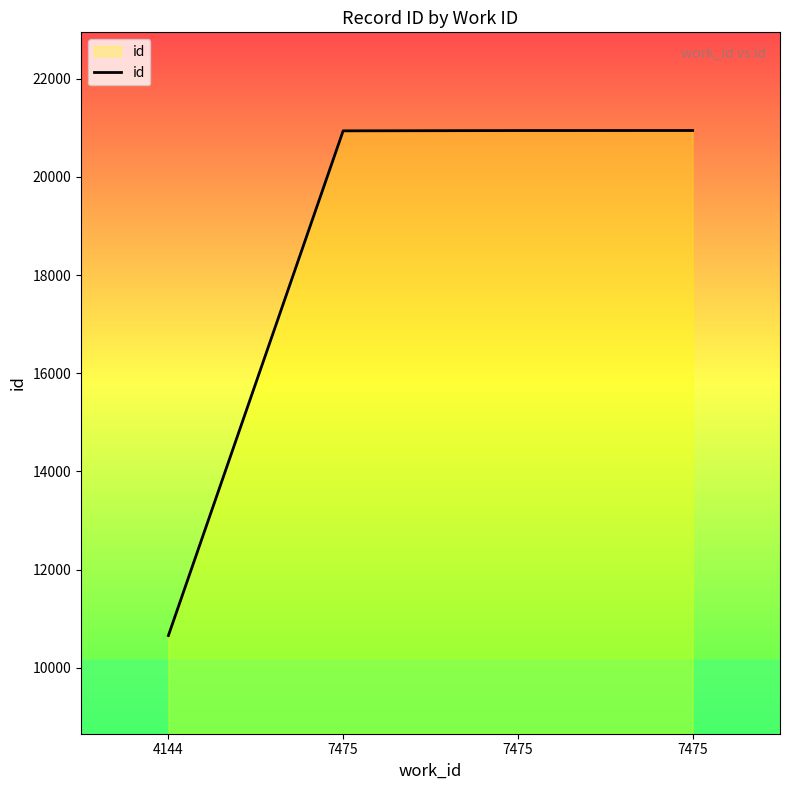

What is the average value?

18371